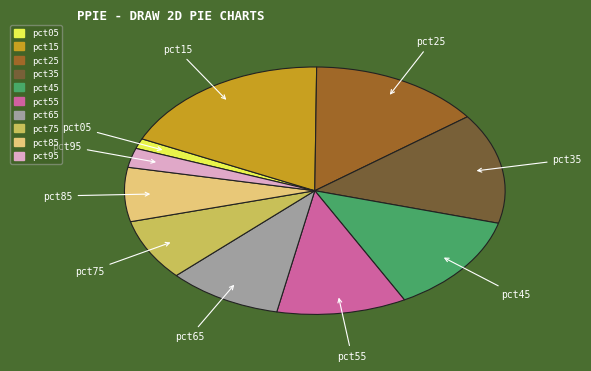

The pct05 slice represents 11% of the pie. True or false?

False